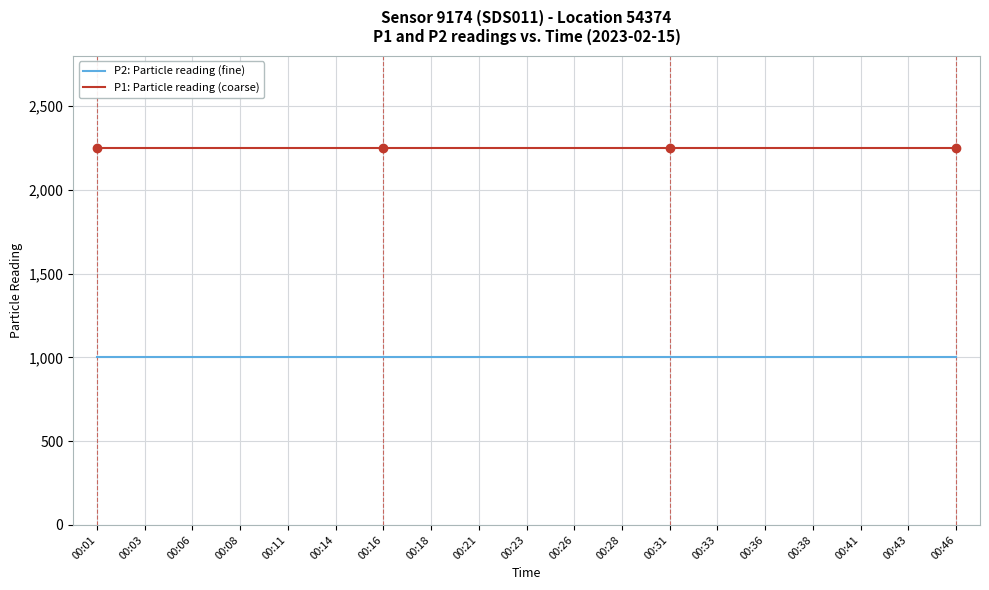

True or false: P2: Particle reading (fine) and P1: Particle reading (coarse) intersect in this chart.

False